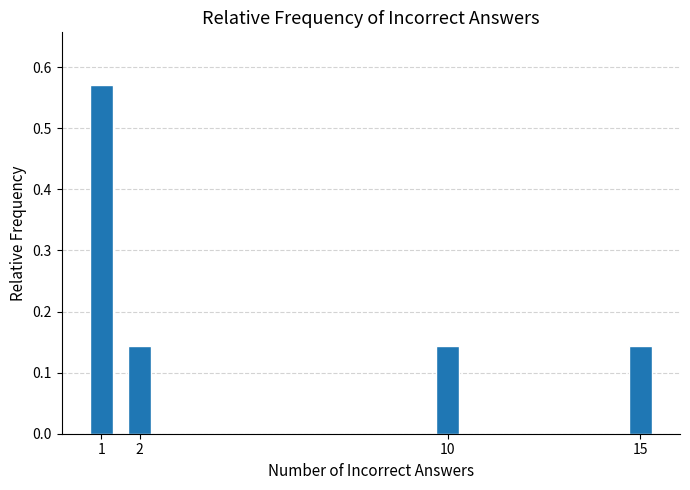

The value at 15 is 0.0. True or false?

False